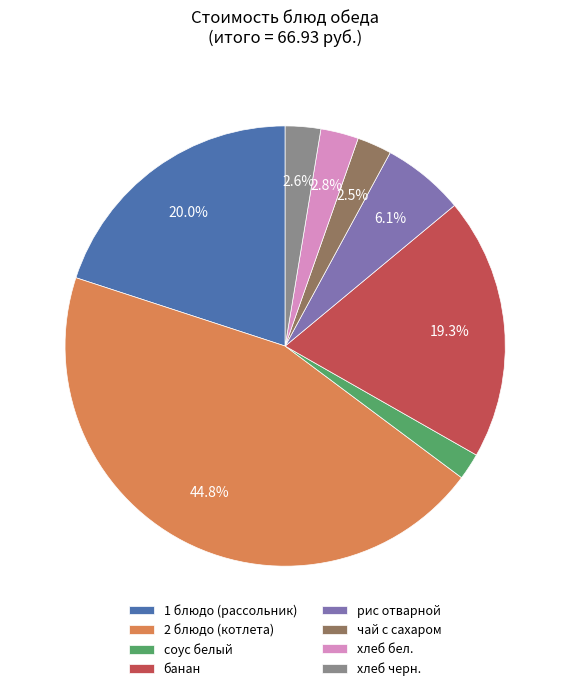

Count the number of slices in the pie.

8